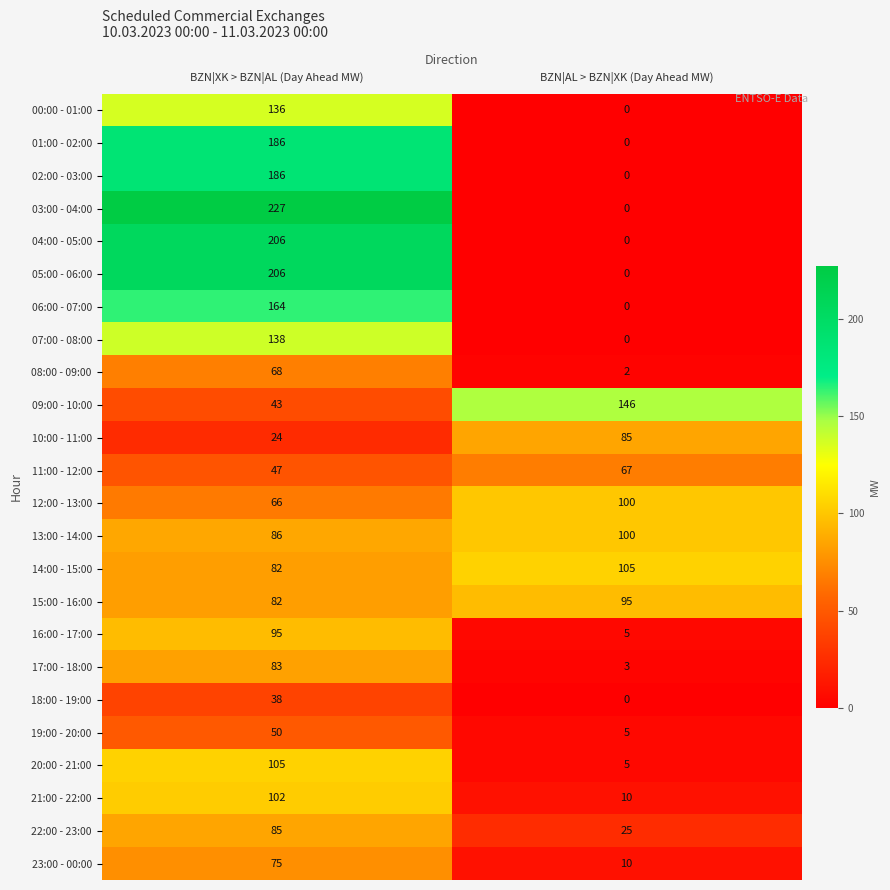

What is the total value across all series at BZN|AL > BZN|XK (Day Ahead MW)?

763